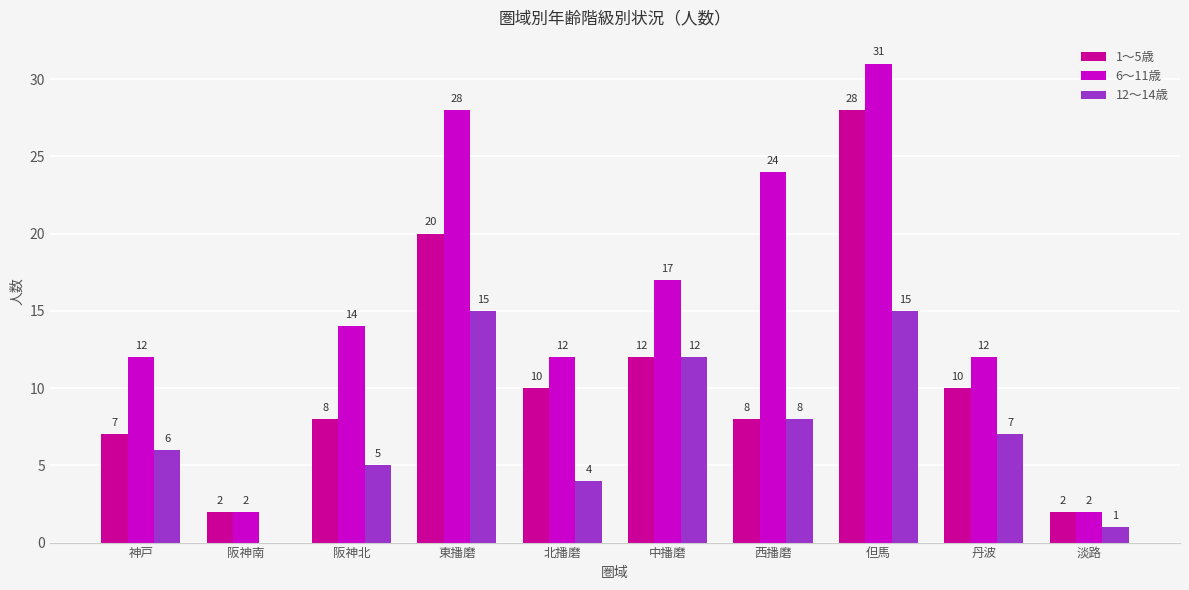

Which category has the highest value across all series?

但馬